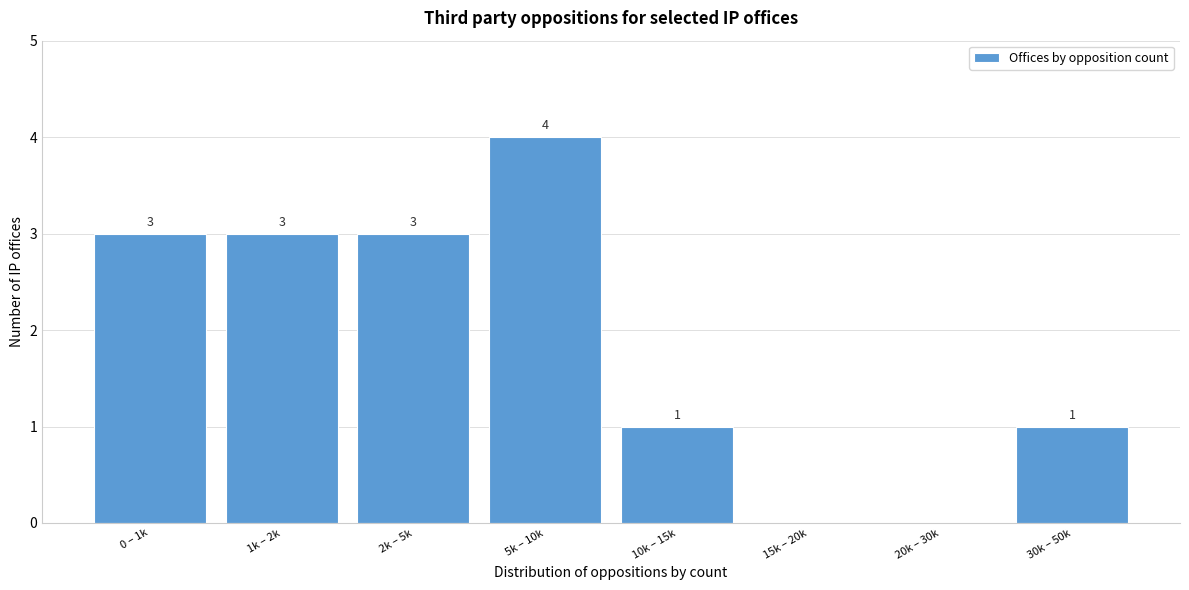

Reading left to right, list all the values displayed in this chart.

0 – 1k=3	1k – 2k=3	2k – 5k=3	5k – 10k=4	10k – 15k=1	15k – 20k=0	20k – 30k=0	30k – 50k=1